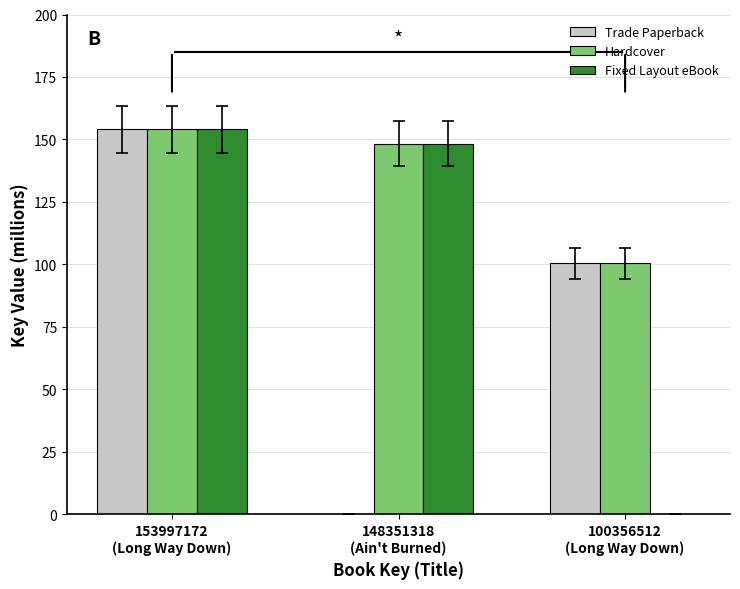

What is the total value across all series at 153997172
(Long Way Down)?

462.0